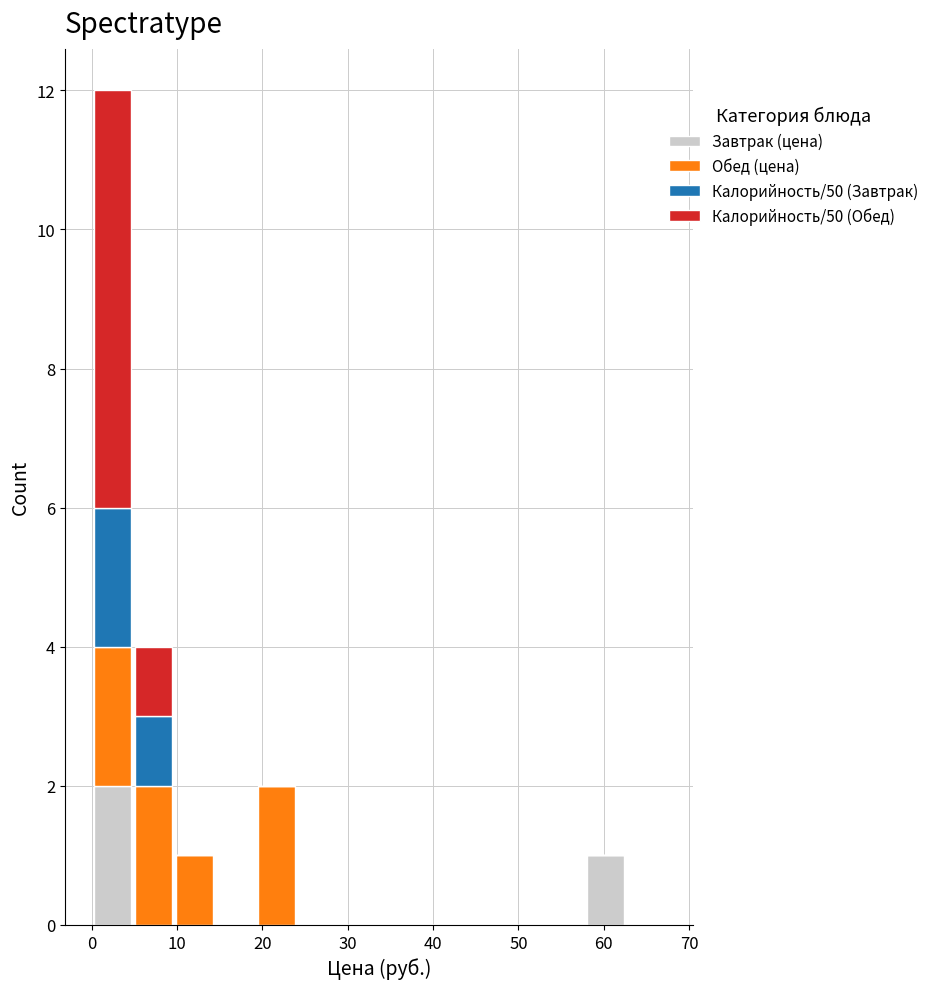

What is the total height of the stacked bar covering 58 to 63 on the x-axis? Neither the bar edges nor the heights are printed on the chart, so give them approximately, as read against the axes.

1